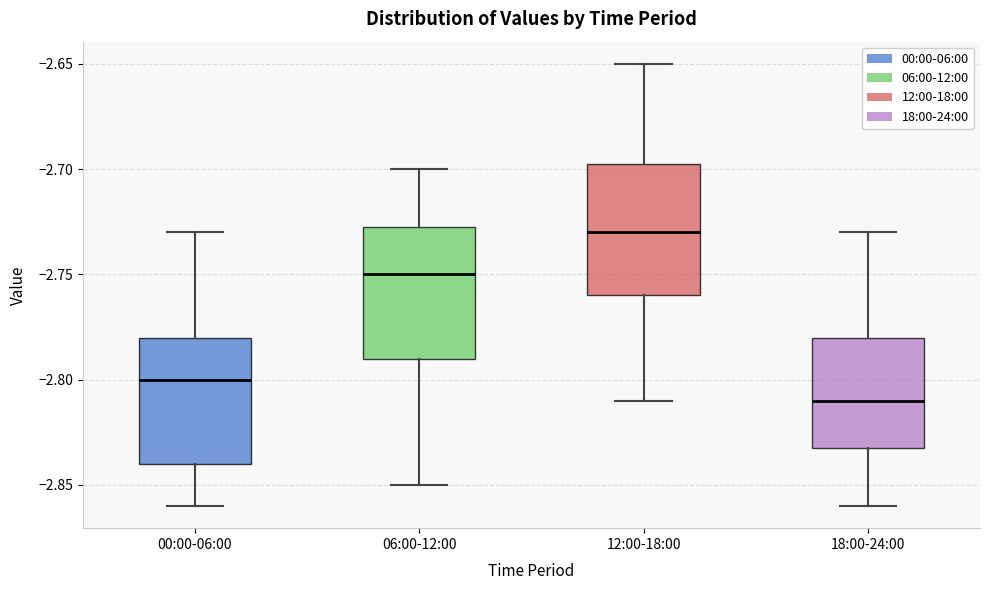

Where is the upper edge of the box for 18:00-24:00 on the y-axis? The values are not printed on the chart, so give them approximately, as read against the axis.

-2.780